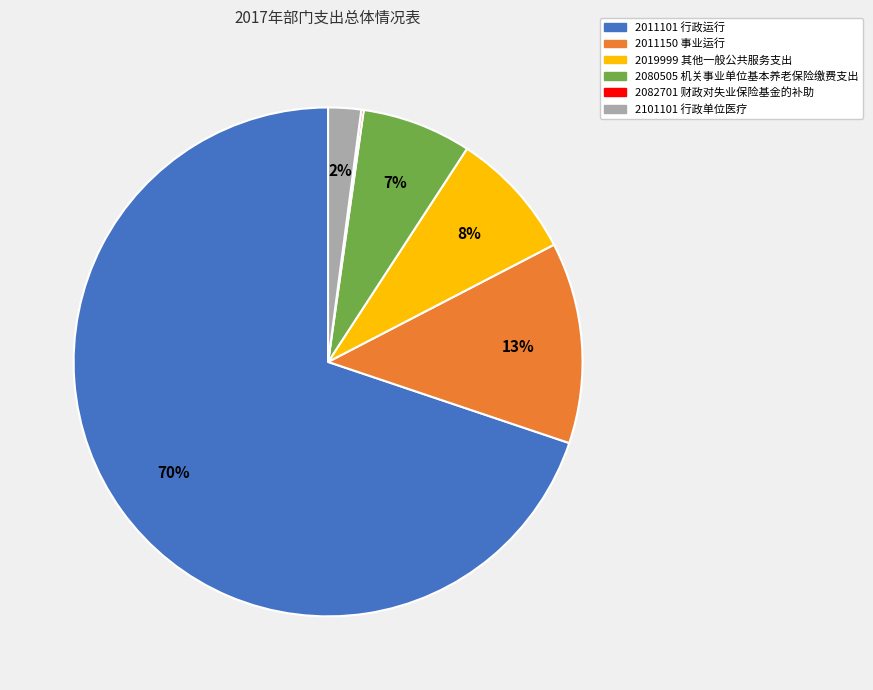

Which category has the biggest portion of the pie?

2011101 行政运行